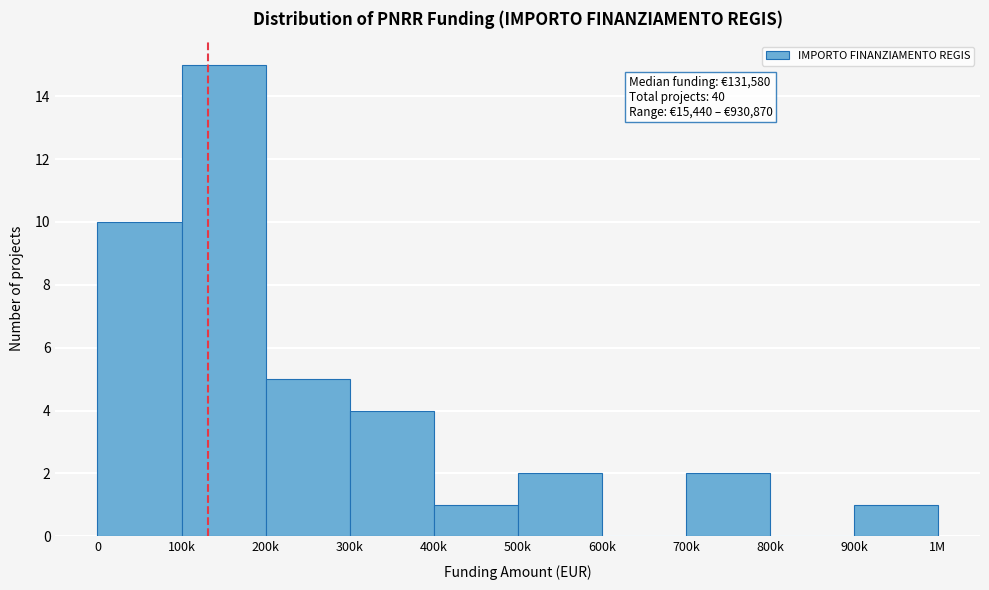

Reading left to right, transcribe all the data shown in this chart.

0=10	100k=15	200k=5	300k=4	400k=1	500k=2	600k=0	700k=2	800k=0	900k=1